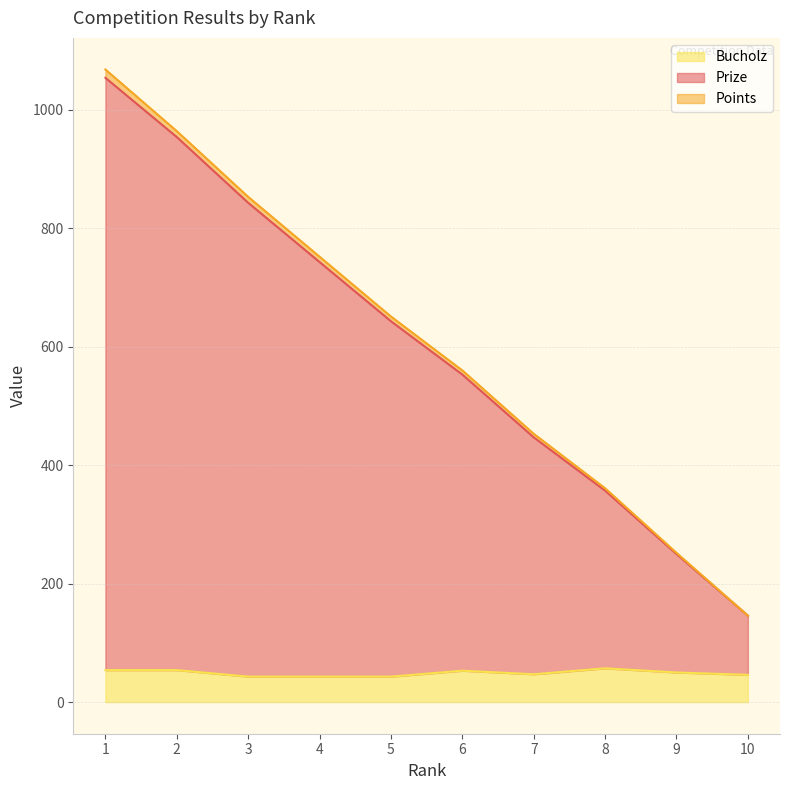

The Bucholz series shows 54 at 2. True or false?

True